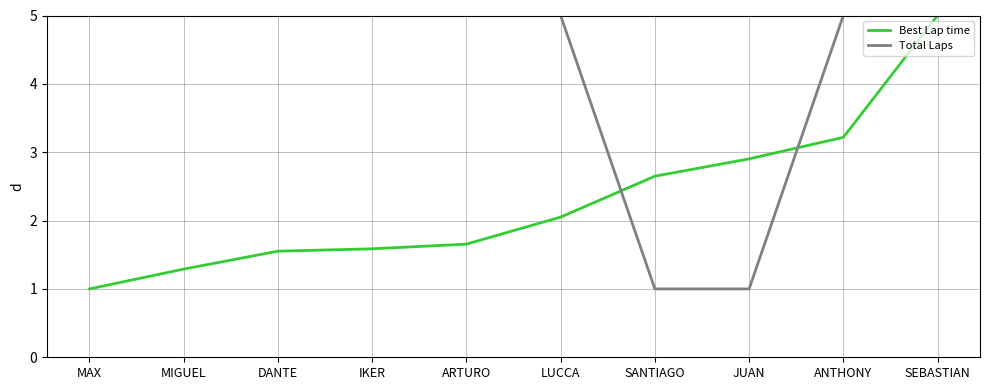

Rank the series at IKER from highest to lowest value.

Total Laps, Best Lap time